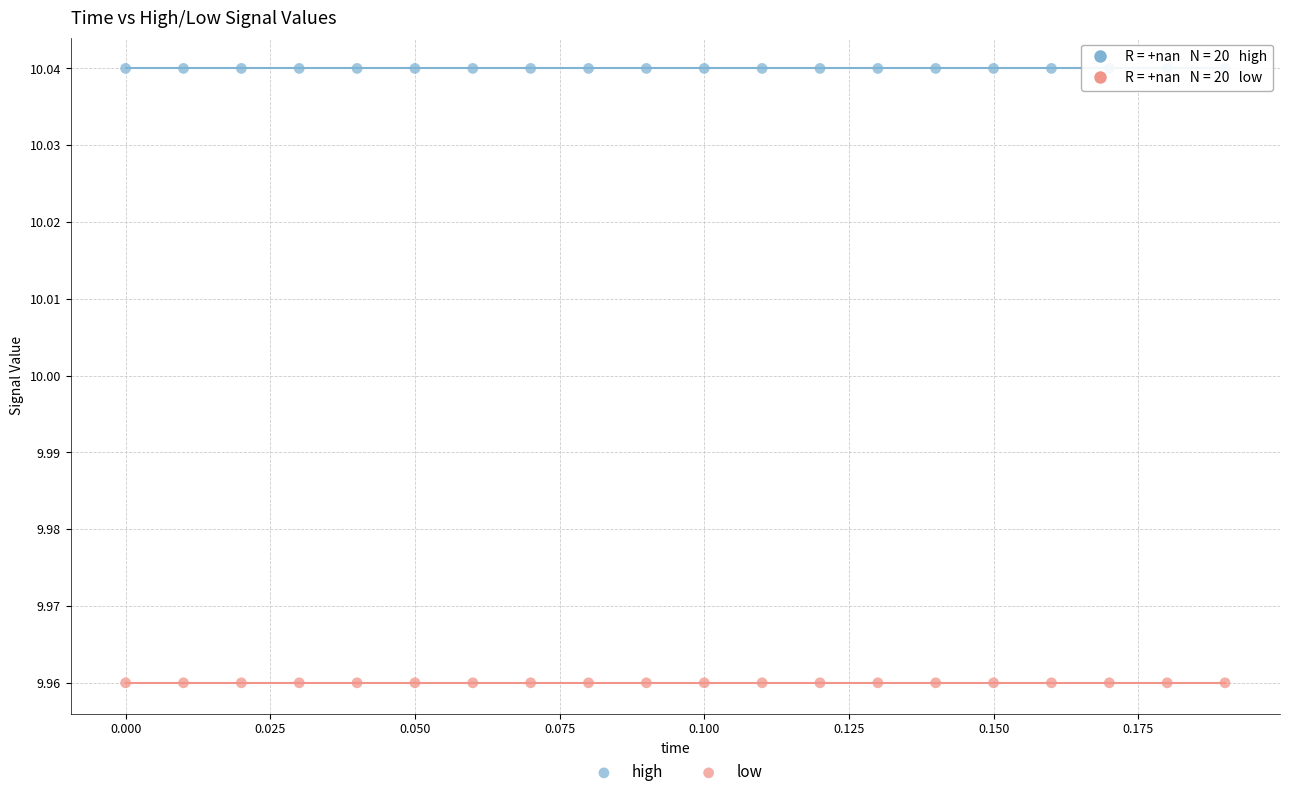

Which series reaches the maximum Y coordinate?

high